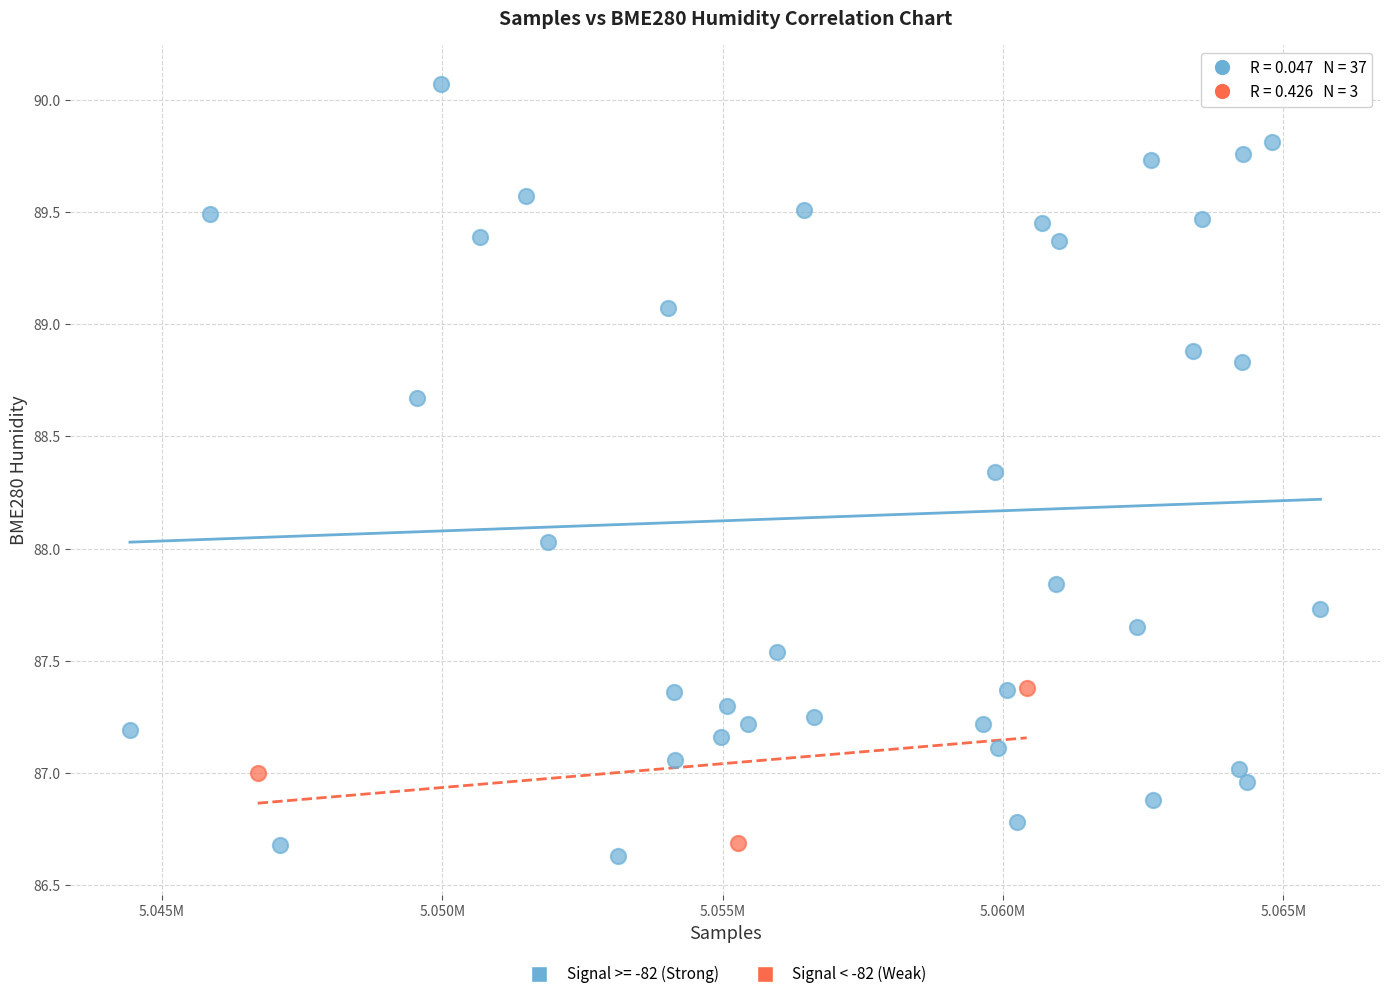

Which series contains the highest Y value?

Signal >= -82 (Strong)